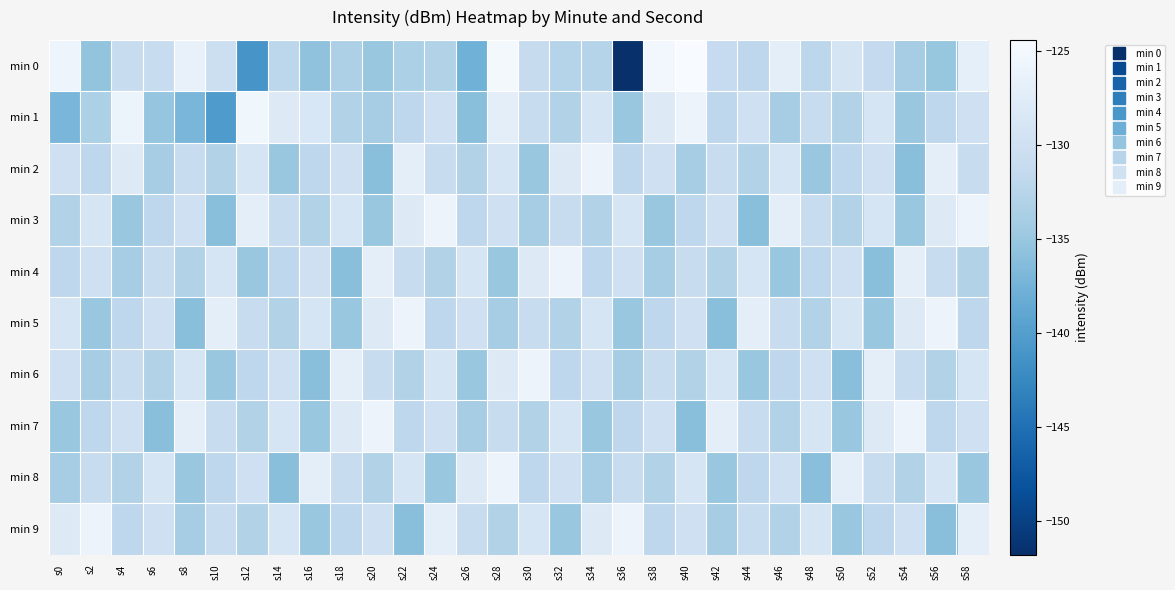

Reading left to right, list all the values displayed in this chart.

min 0: s0=-125.7	s2=-135.4	s4=-130.9	s6=-131.0	s8=-126.4	s10=-130.4	s12=-141.0	s14=-132.1	s16=-135.6	s18=-133.4	s20=-135.0	s22=-133.4	s24=-132.9	s26=-137.8	s28=-125.0	s30=-131.1	s32=-132.7	s34=-132.6	s36=-151.8	s38=-125.1	s40=-124.4	s42=-131.2	s44=-132.0	s46=-127.2	s48=-132.1	s50=-129.3	s52=-131.3	s54=-134.0	s56=-135.2	s58=-126.9
min 1: s0=-137.1	s2=-133.5	s4=-126.1	s6=-135.3	s8=-137.0	s10=-140.4	s12=-125.4	s14=-128.0	s16=-128.7	s18=-133.0	s20=-134.0	s22=-132.0	s24=-130.0	s26=-136.0	s28=-127.0	s30=-131.0	s32=-133.0	s34=-129.0	s36=-135.0	s38=-128.0	s40=-126.0	s42=-132.0	s44=-130.0	s46=-134.0	s48=-131.0	s50=-133.0	s52=-129.0	s54=-135.0	s56=-132.0	s58=-130.0
min 2: s0=-130.0	s2=-132.0	s4=-128.0	s6=-134.0	s8=-131.0	s10=-133.0	s12=-129.0	s14=-135.0	s16=-132.0	s18=-130.0	s20=-136.0	s22=-127.0	s24=-131.0	s26=-133.0	s28=-129.0	s30=-135.0	s32=-128.0	s34=-126.0	s36=-132.0	s38=-130.0	s40=-134.0	s42=-131.0	s44=-133.0	s46=-129.0	s48=-135.0	s50=-132.0	s52=-130.0	s54=-136.0	s56=-127.0	s58=-131.0
min 3: s0=-133.0	s2=-129.0	s4=-135.0	s6=-132.0	s8=-130.0	s10=-136.0	s12=-127.0	s14=-131.0	s16=-133.0	s18=-129.0	s20=-135.0	s22=-128.0	s24=-126.0	s26=-132.0	s28=-130.0	s30=-134.0	s32=-131.0	s34=-133.0	s36=-129.0	s38=-135.0	s40=-132.0	s42=-130.0	s44=-136.0	s46=-127.0	s48=-131.0	s50=-133.0	s52=-129.0	s54=-135.0	s56=-128.0	s58=-126.0
min 4: s0=-132.0	s2=-130.0	s4=-134.0	s6=-131.0	s8=-133.0	s10=-129.0	s12=-135.0	s14=-132.0	s16=-130.0	s18=-136.0	s20=-127.0	s22=-131.0	s24=-133.0	s26=-129.0	s28=-135.0	s30=-128.0	s32=-126.0	s34=-132.0	s36=-130.0	s38=-134.0	s40=-131.0	s42=-133.0	s44=-129.0	s46=-135.0	s48=-132.0	s50=-130.0	s52=-136.0	s54=-127.0	s56=-131.0	s58=-133.0
min 5: s0=-129.0	s2=-135.0	s4=-132.0	s6=-130.0	s8=-136.0	s10=-127.0	s12=-131.0	s14=-133.0	s16=-129.0	s18=-135.0	s20=-128.0	s22=-126.0	s24=-132.0	s26=-130.0	s28=-134.0	s30=-131.0	s32=-133.0	s34=-129.0	s36=-135.0	s38=-132.0	s40=-130.0	s42=-136.0	s44=-127.0	s46=-131.0	s48=-133.0	s50=-129.0	s52=-135.0	s54=-128.0	s56=-126.0	s58=-132.0
min 6: s0=-130.0	s2=-134.0	s4=-131.0	s6=-133.0	s8=-129.0	s10=-135.0	s12=-132.0	s14=-130.0	s16=-136.0	s18=-127.0	s20=-131.0	s22=-133.0	s24=-129.0	s26=-135.0	s28=-128.0	s30=-126.0	s32=-132.0	s34=-130.0	s36=-134.0	s38=-131.0	s40=-133.0	s42=-129.0	s44=-135.0	s46=-132.0	s48=-130.0	s50=-136.0	s52=-127.0	s54=-131.0	s56=-133.0	s58=-129.0
min 7: s0=-135.0	s2=-132.0	s4=-130.0	s6=-136.0	s8=-127.0	s10=-131.0	s12=-133.0	s14=-129.0	s16=-135.0	s18=-128.0	s20=-126.0	s22=-132.0	s24=-130.0	s26=-134.0	s28=-131.0	s30=-133.0	s32=-129.0	s34=-135.0	s36=-132.0	s38=-130.0	s40=-136.0	s42=-127.0	s44=-131.0	s46=-133.0	s48=-129.0	s50=-135.0	s52=-128.0	s54=-126.0	s56=-132.0	s58=-130.0
min 8: s0=-134.0	s2=-131.0	s4=-133.0	s6=-129.0	s8=-135.0	s10=-132.0	s12=-130.0	s14=-136.0	s16=-127.0	s18=-131.0	s20=-133.0	s22=-129.0	s24=-135.0	s26=-128.0	s28=-126.0	s30=-132.0	s32=-130.0	s34=-134.0	s36=-131.0	s38=-133.0	s40=-129.0	s42=-135.0	s44=-132.0	s46=-130.0	s48=-136.0	s50=-127.0	s52=-131.0	s54=-133.0	s56=-129.0	s58=-135.0
min 9: s0=-128.0	s2=-126.0	s4=-132.0	s6=-130.0	s8=-134.0	s10=-131.0	s12=-133.0	s14=-129.0	s16=-135.0	s18=-132.0	s20=-130.0	s22=-136.0	s24=-127.0	s26=-131.0	s28=-133.0	s30=-129.0	s32=-135.0	s34=-128.0	s36=-126.0	s38=-132.0	s40=-130.0	s42=-134.0	s44=-131.0	s46=-133.0	s48=-129.0	s50=-135.0	s52=-132.0	s54=-130.0	s56=-136.0	s58=-127.0